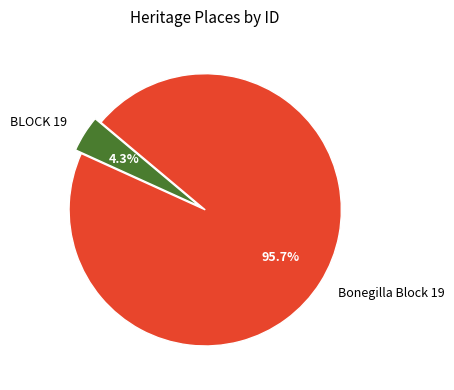

Between Bonegilla Block 19 and BLOCK 19, which is larger?

Bonegilla Block 19